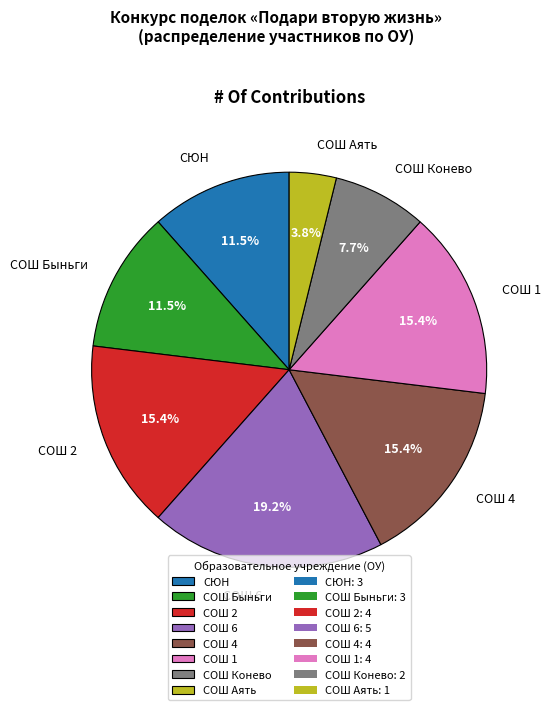

Which slice is the smallest?

СОШ Аять